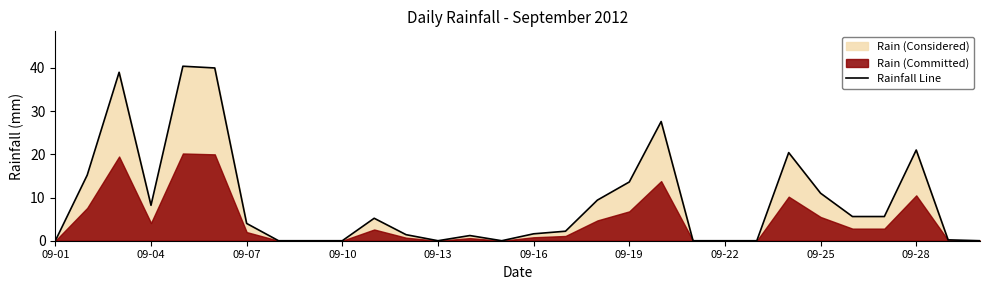

The Rainfall Line series shows -21.0 at 09-01. True or false?

False